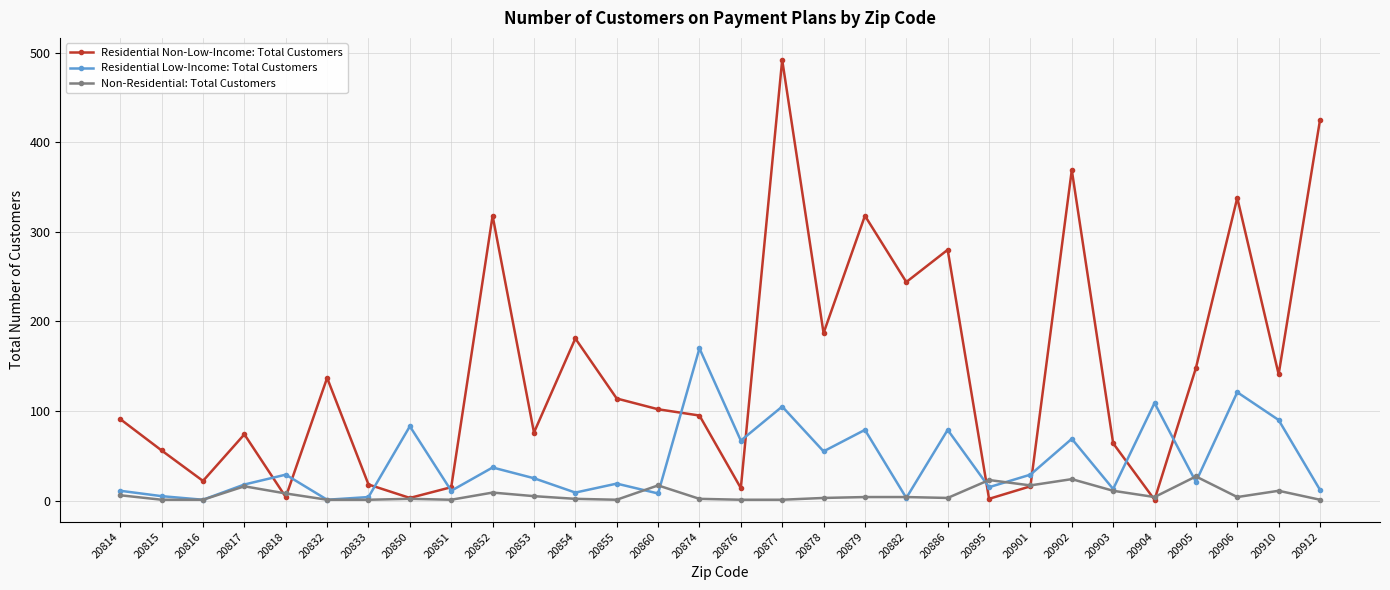

What is the value of the Residential Low-Income: Total Customers point at the 5th from the left?

29